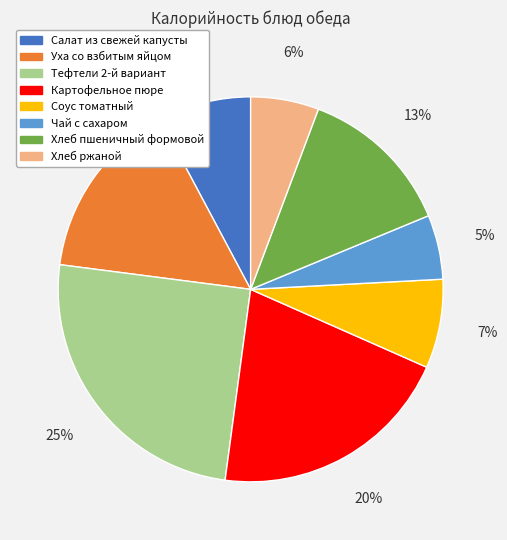

How many segments does this pie chart have?

8